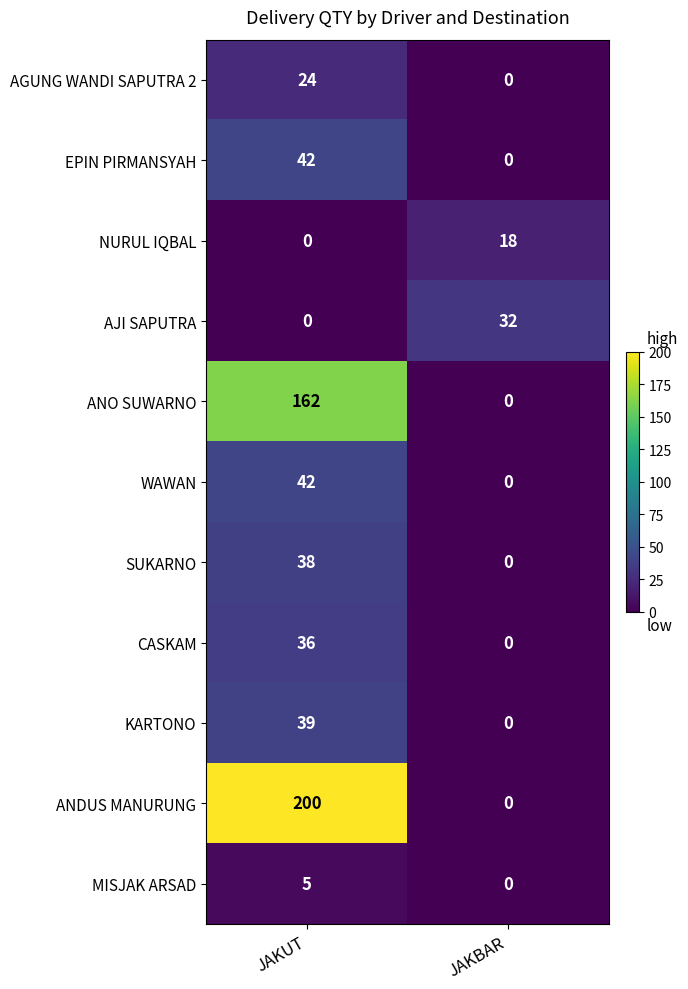

Which series has the largest total across all categories?

ANDUS MANURUNG